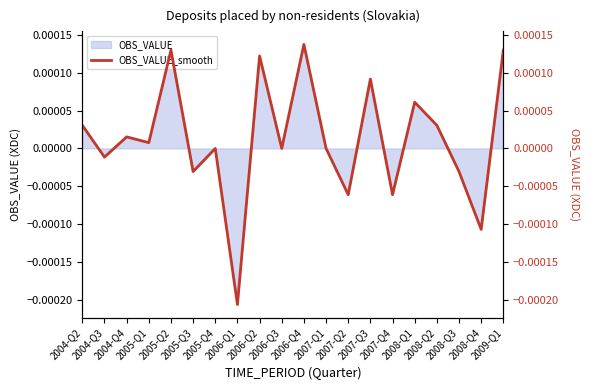

At which category does the chart reach its minimum across all series?

2006-Q1